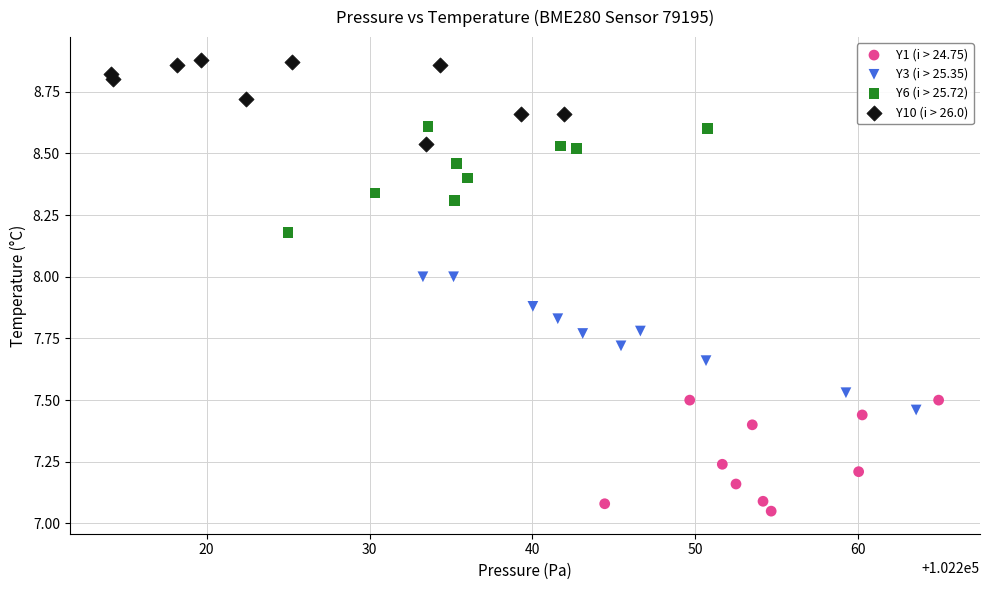

What are all the series names shown in the legend?

Y1 (i > 24.75), Y3 (i > 25.35), Y6 (i > 25.72), Y10 (i > 26.0)